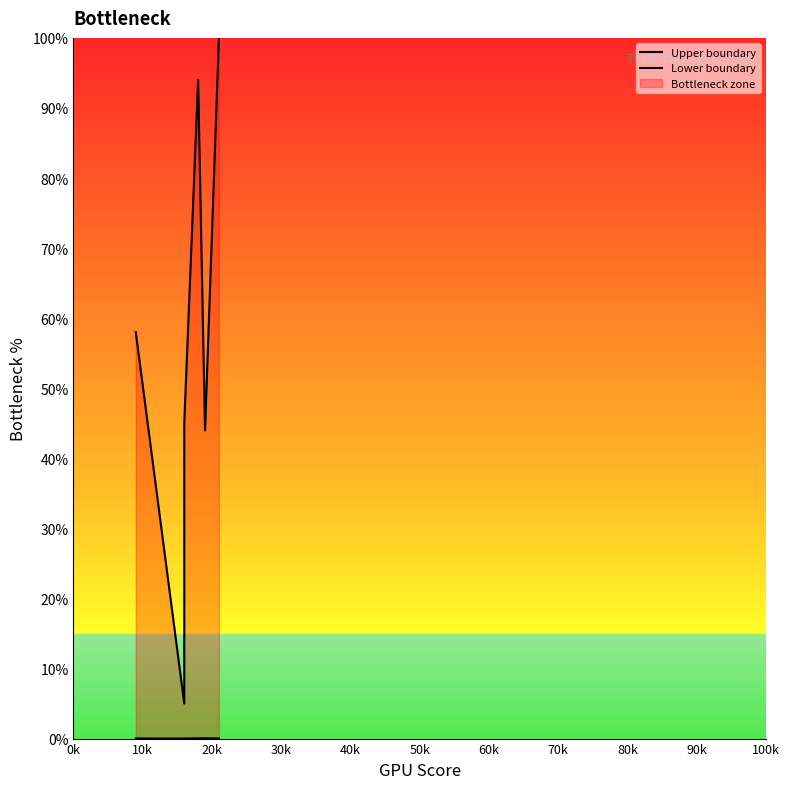

Is the value of Lower boundary at 30k greater than the value of Upper boundary at 20k?

No